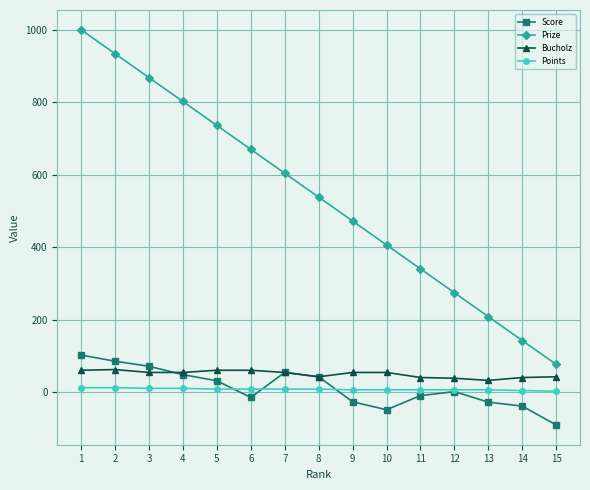

What is the greatest value displayed?

1000